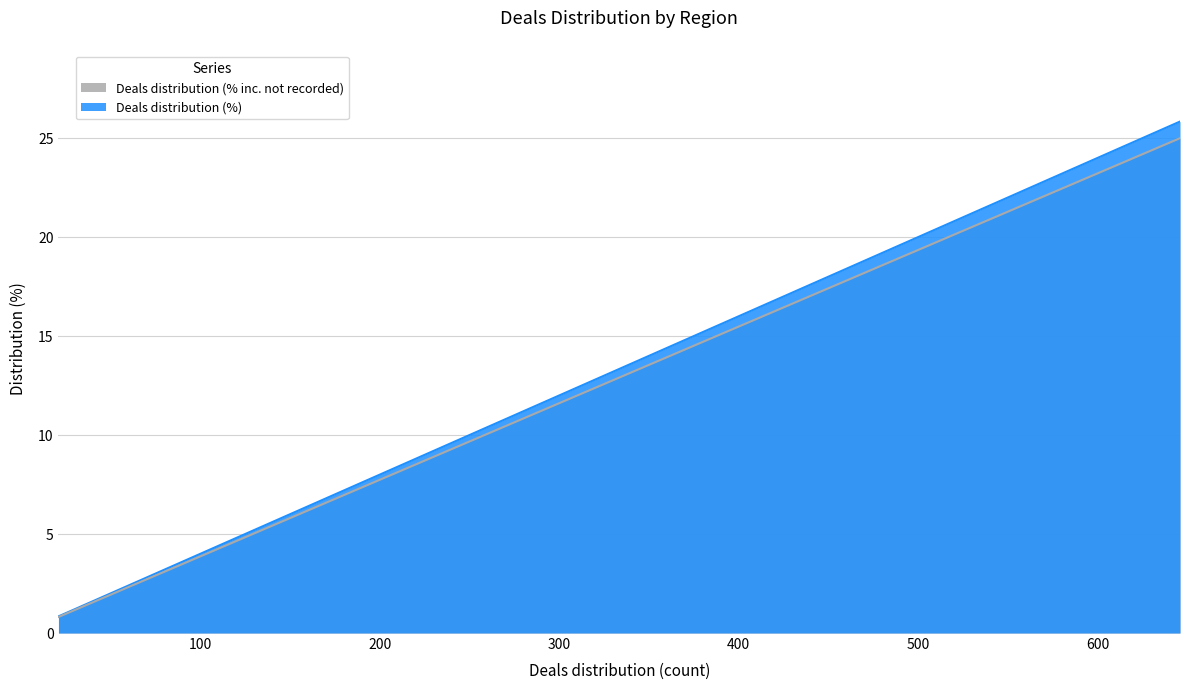

Does the chart have visible grid lines?

Yes